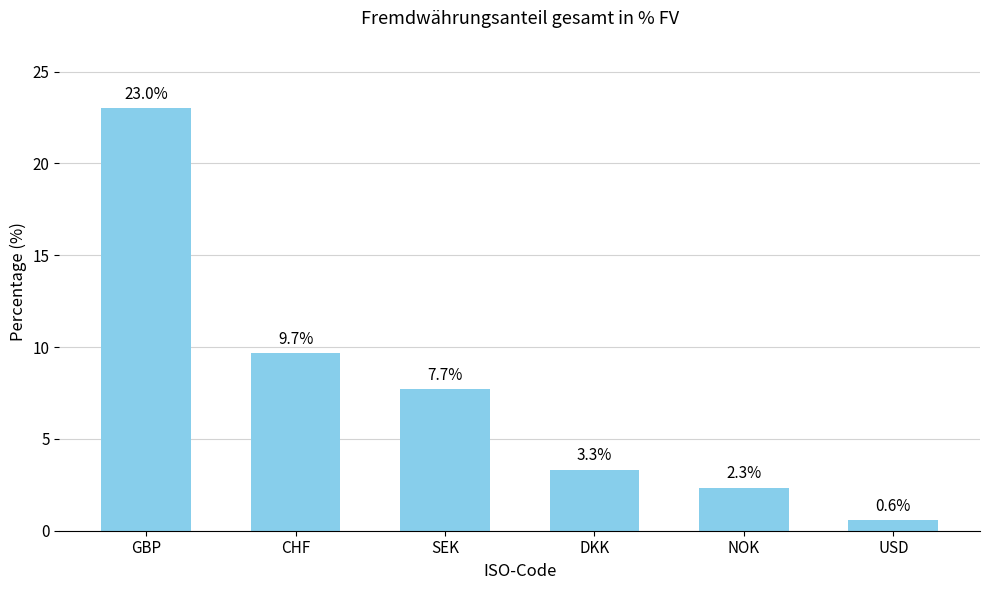

What is the difference between the maximum and minimum values?

22.4